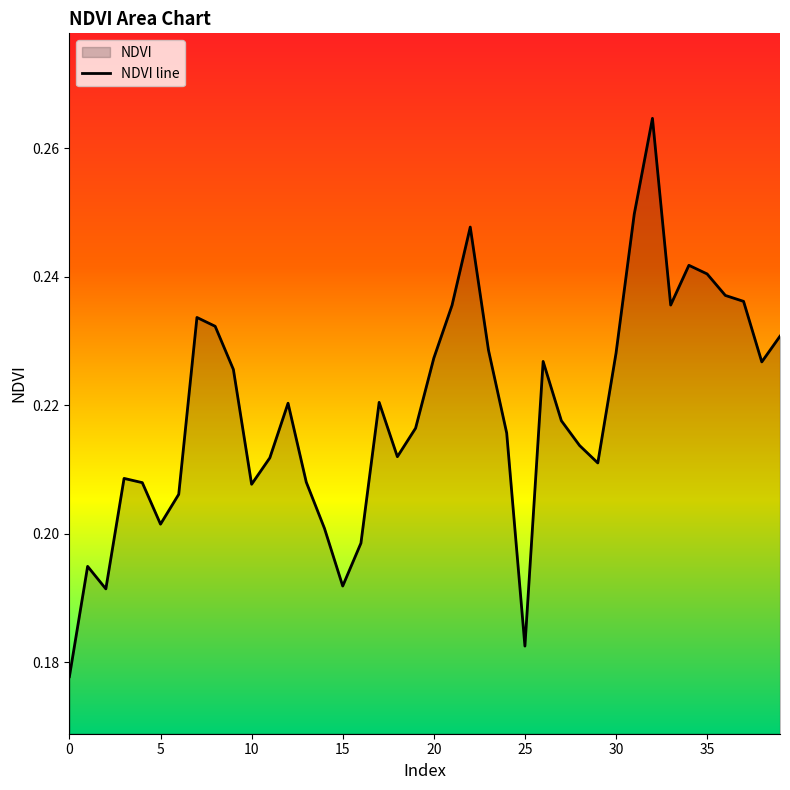

What is the maximum value shown in the chart?

0.3